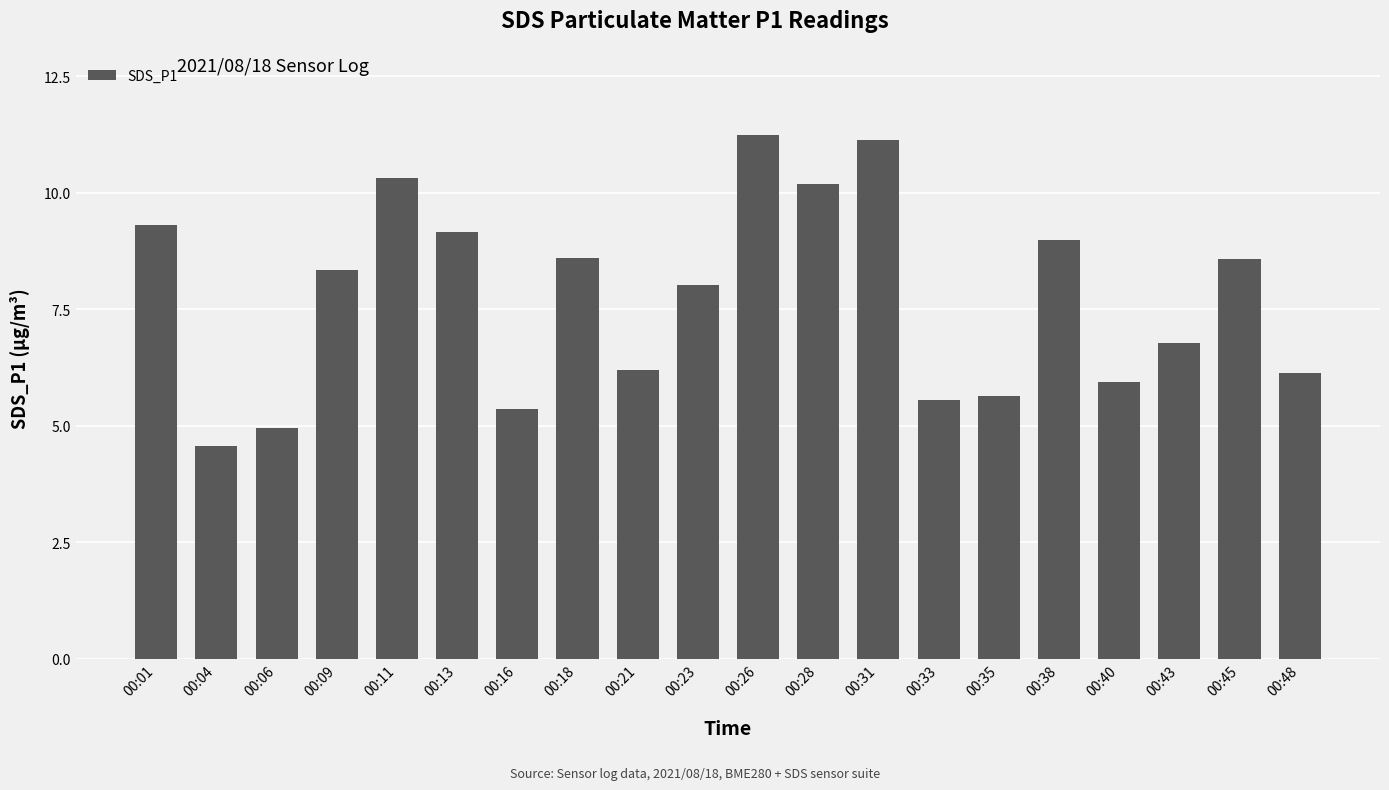

Between 00:28 and 00:35, which is larger?

00:28